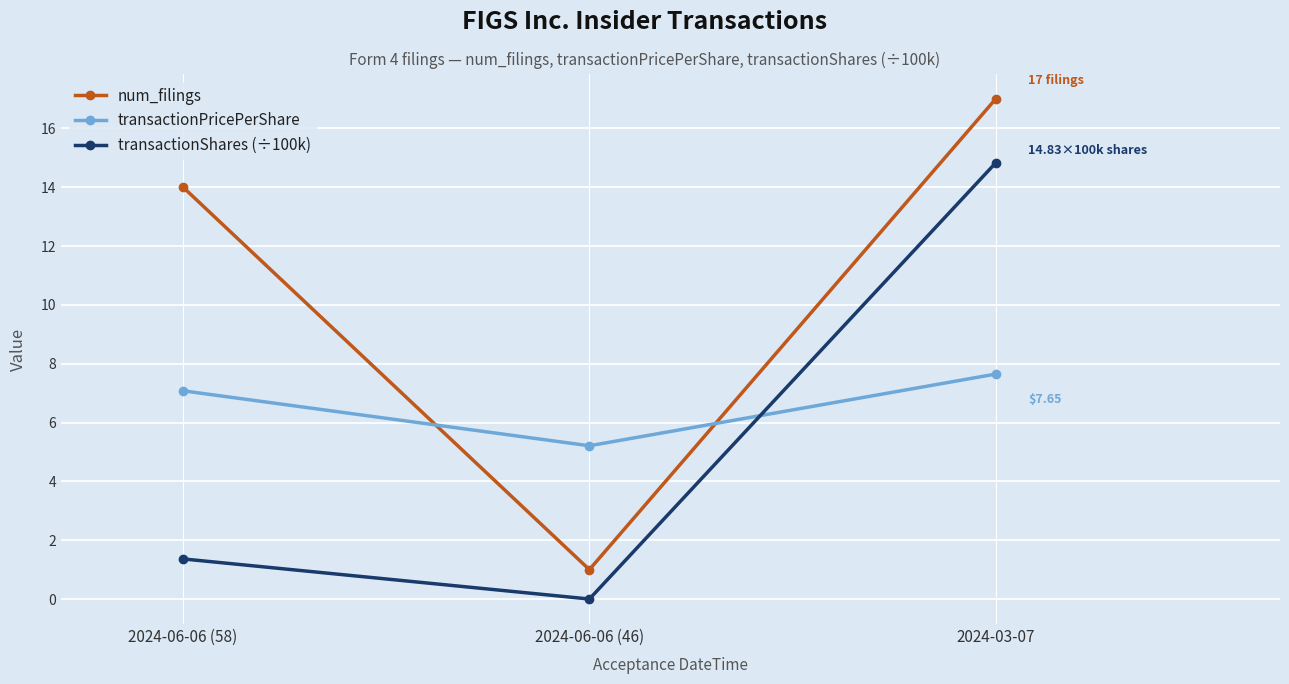

How many data points in num_filings are less than 14?

1